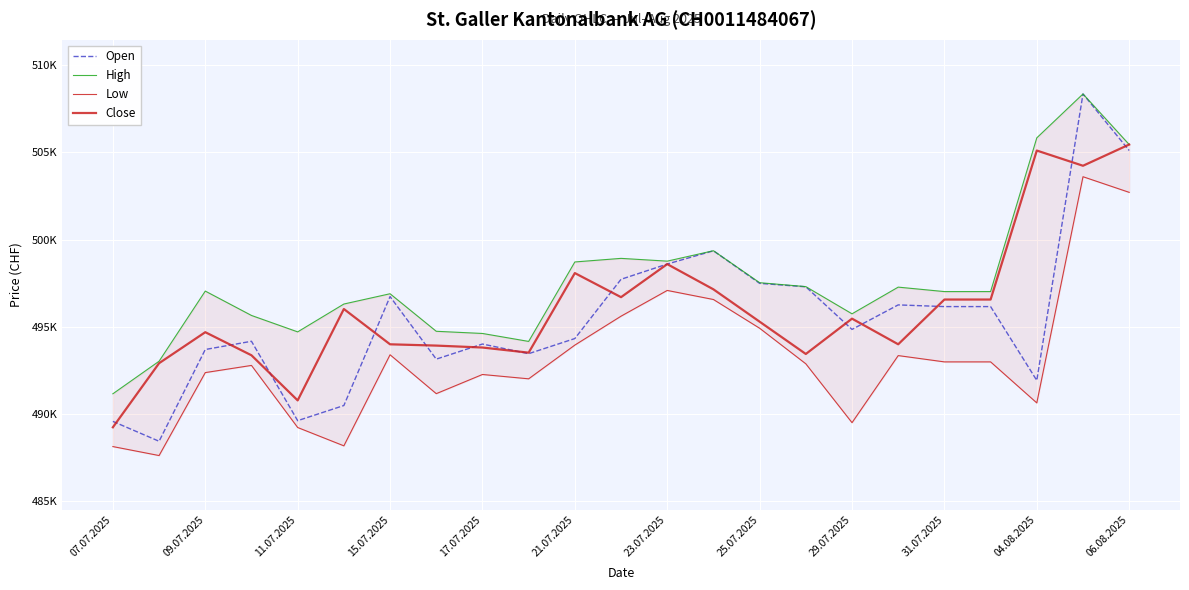

True or false: Close has a value of 497138 at 13.

True